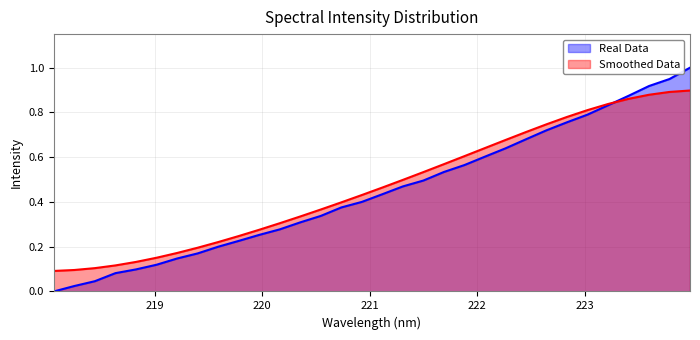

What is the maximum value shown in the chart?

1.0